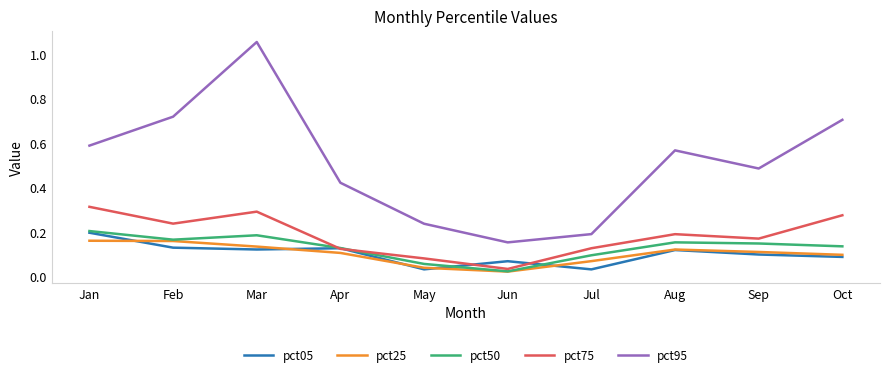

True or false: pct05 and pct50 intersect in this chart.

True